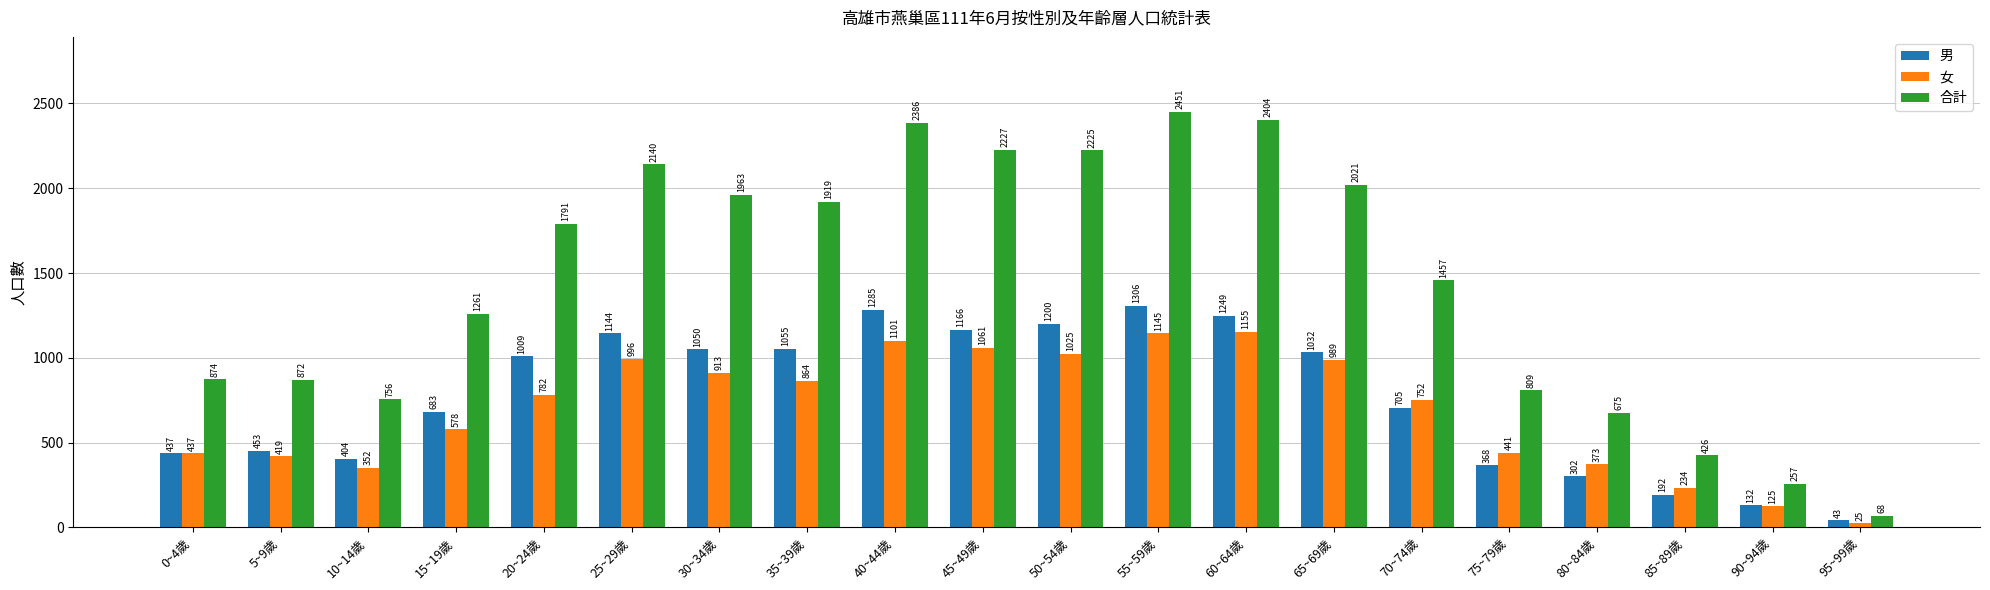

Which label corresponds to the largest value in the chart?

55~59歲